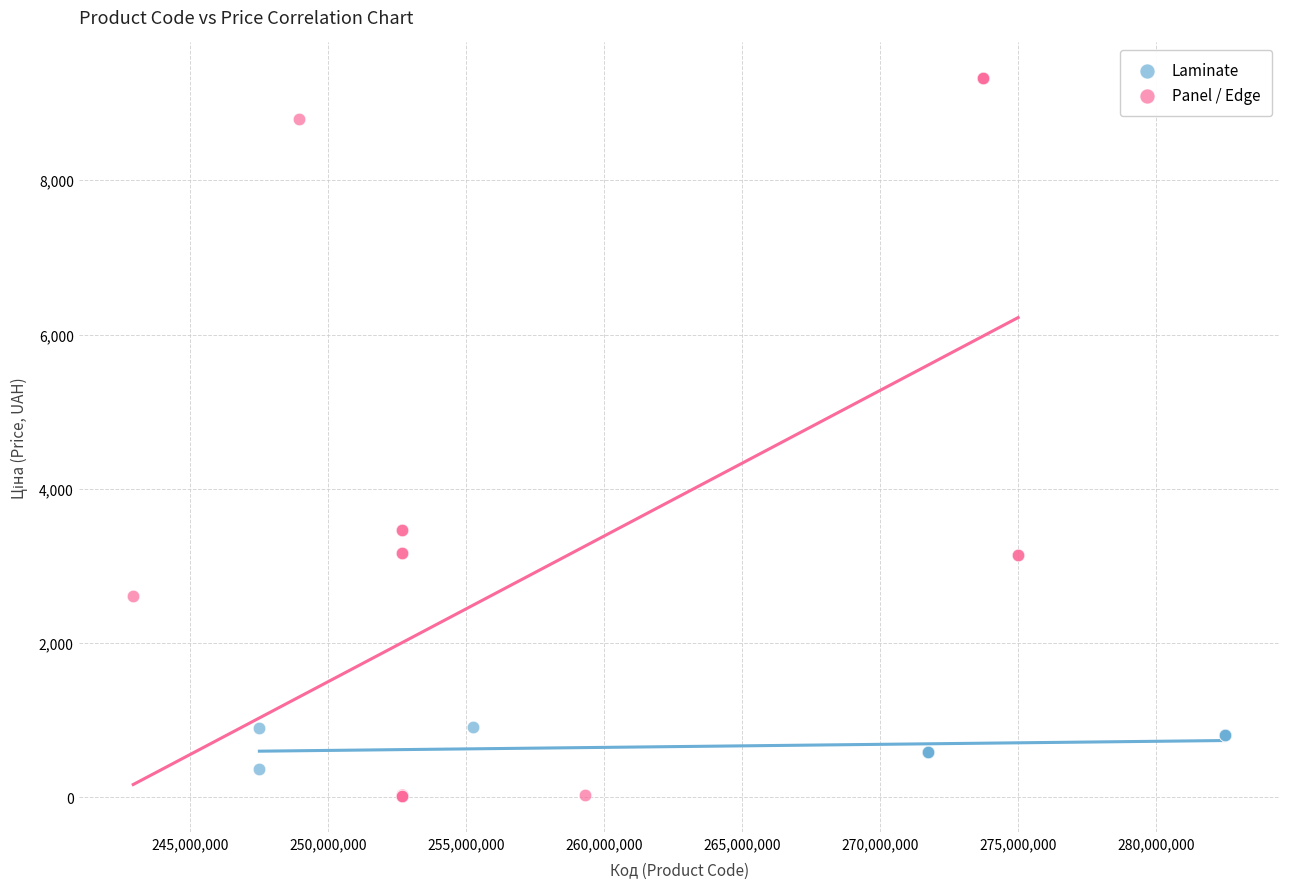

Which series has the largest Y range (max minus min)?

Panel / Edge